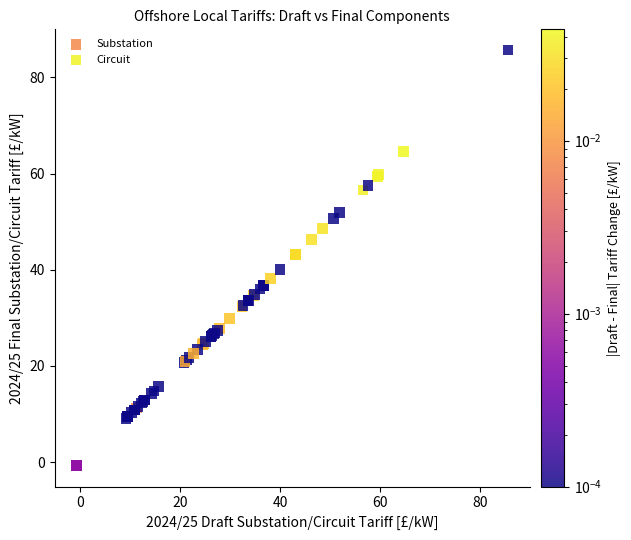

Which series reaches the minimum Y coordinate?

Substation